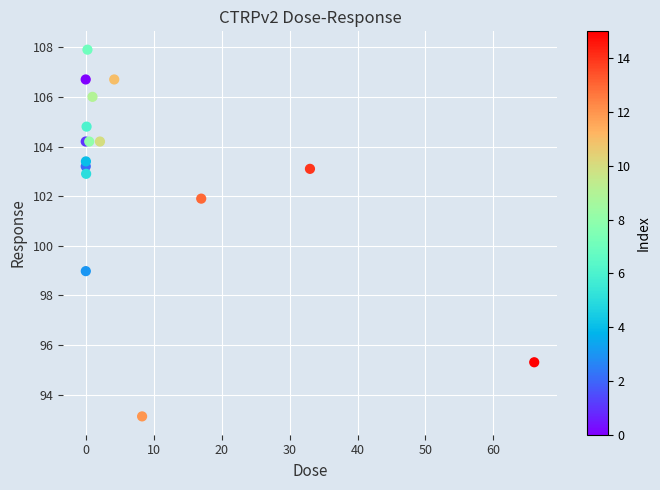

What Y value in the scatter plot is closest to 100?

99.0